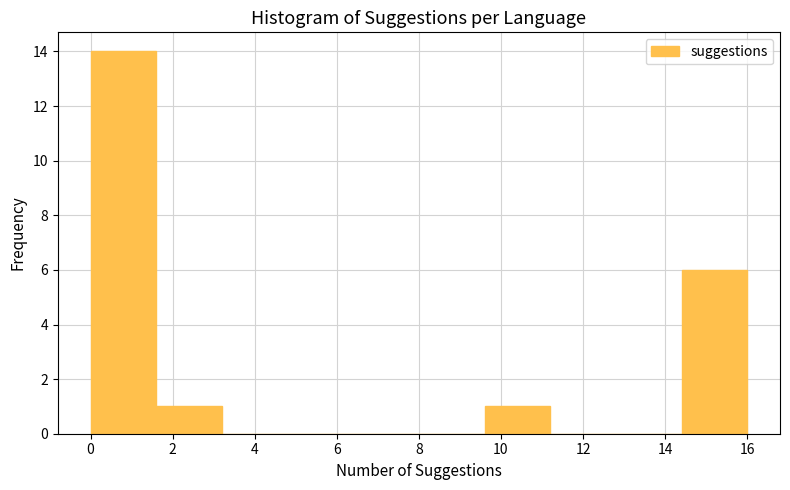

Reading left to right, list every bar in this chart as the range it spans on the x-axis followed by its height. The values are not printed on the chart, so give them approximately, as read against the axis.

0.0 to 1.6: 14
1.6 to 3.2: 1
3.2 to 4.8: 0
4.8 to 6.4: 0
6.4 to 8.0: 0
8.0 to 9.6: 0
9.6 to 11.2: 1
11.2 to 12.8: 0
12.8 to 14.4: 0
14.4 to 16.0: 6